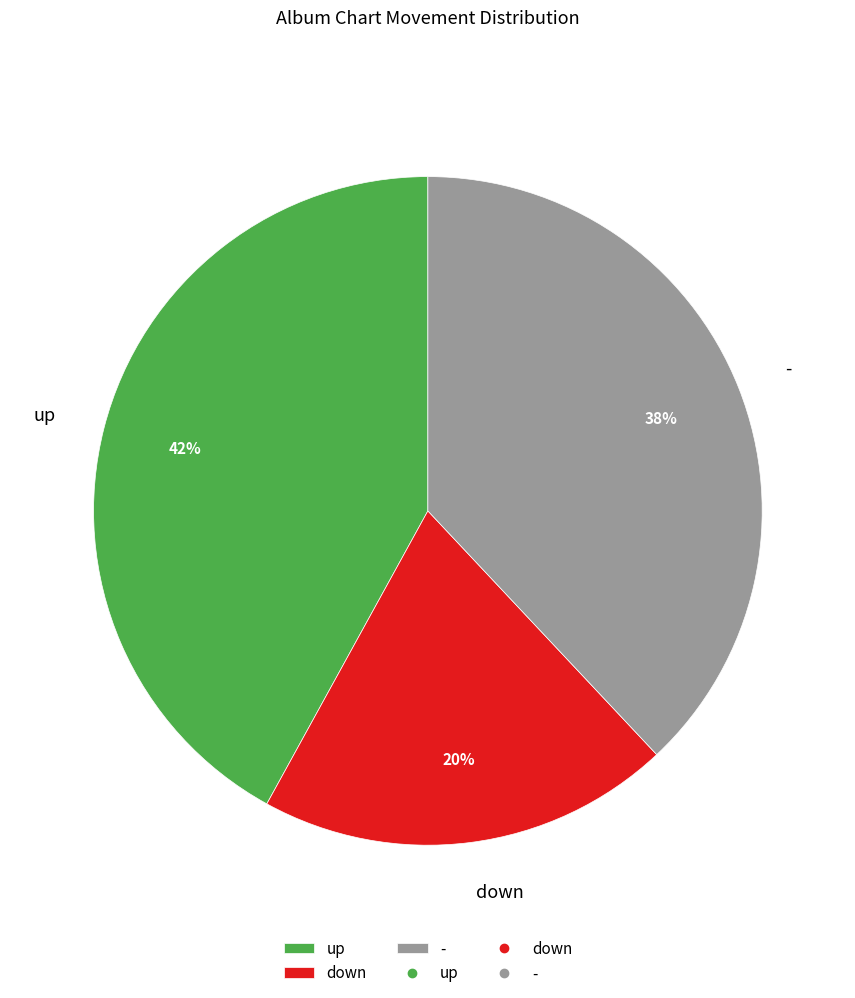

To the nearest percent, what is the difference between the - and up slice percentages?

4%